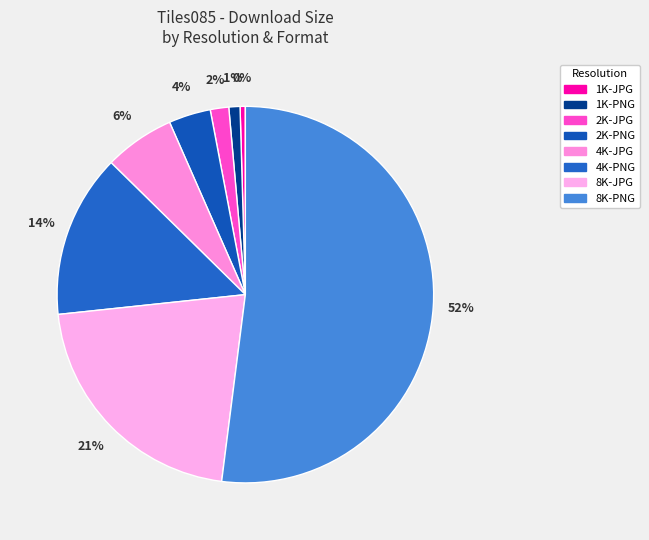

Is there a majority slice in this chart?

Yes